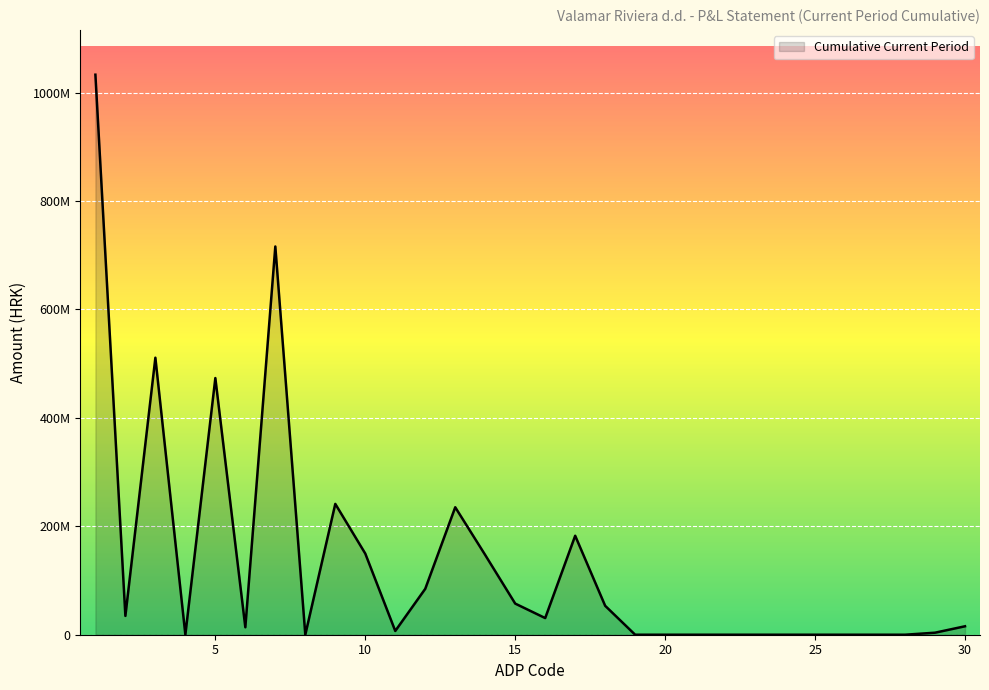

At which category does the data reach its first local valley?

2